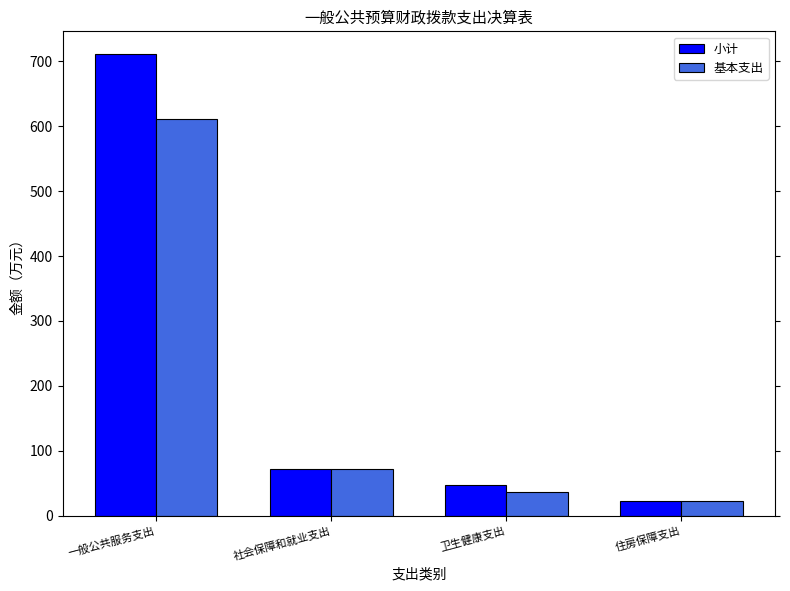

What is the total value across all series at 住房保障支出?

45.6